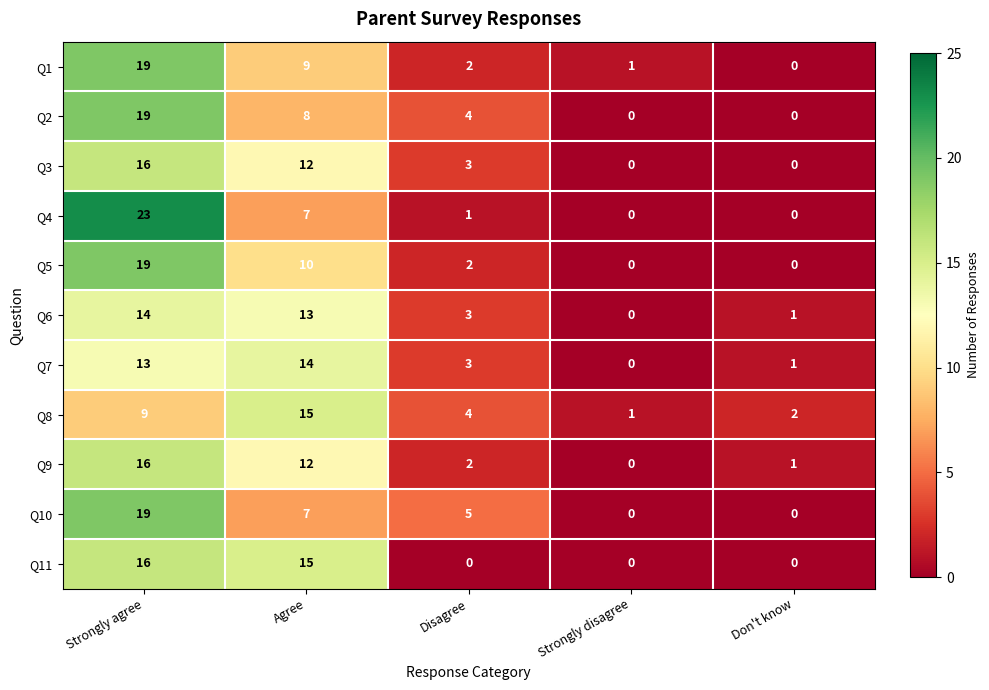

How many data points in Q11 are above 0?

2